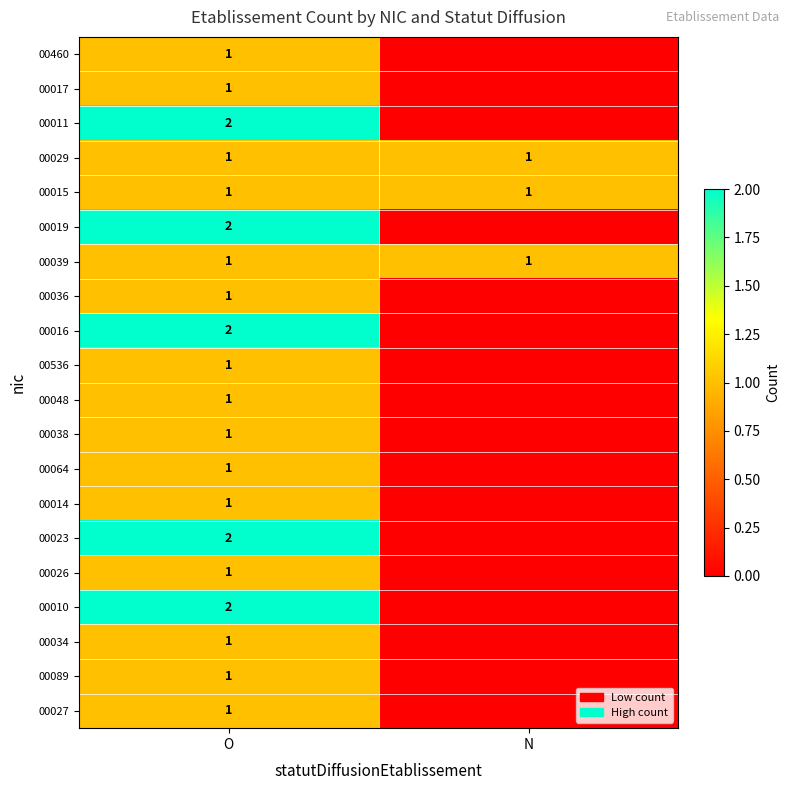

The 00089 series shows 1 at O. True or false?

True